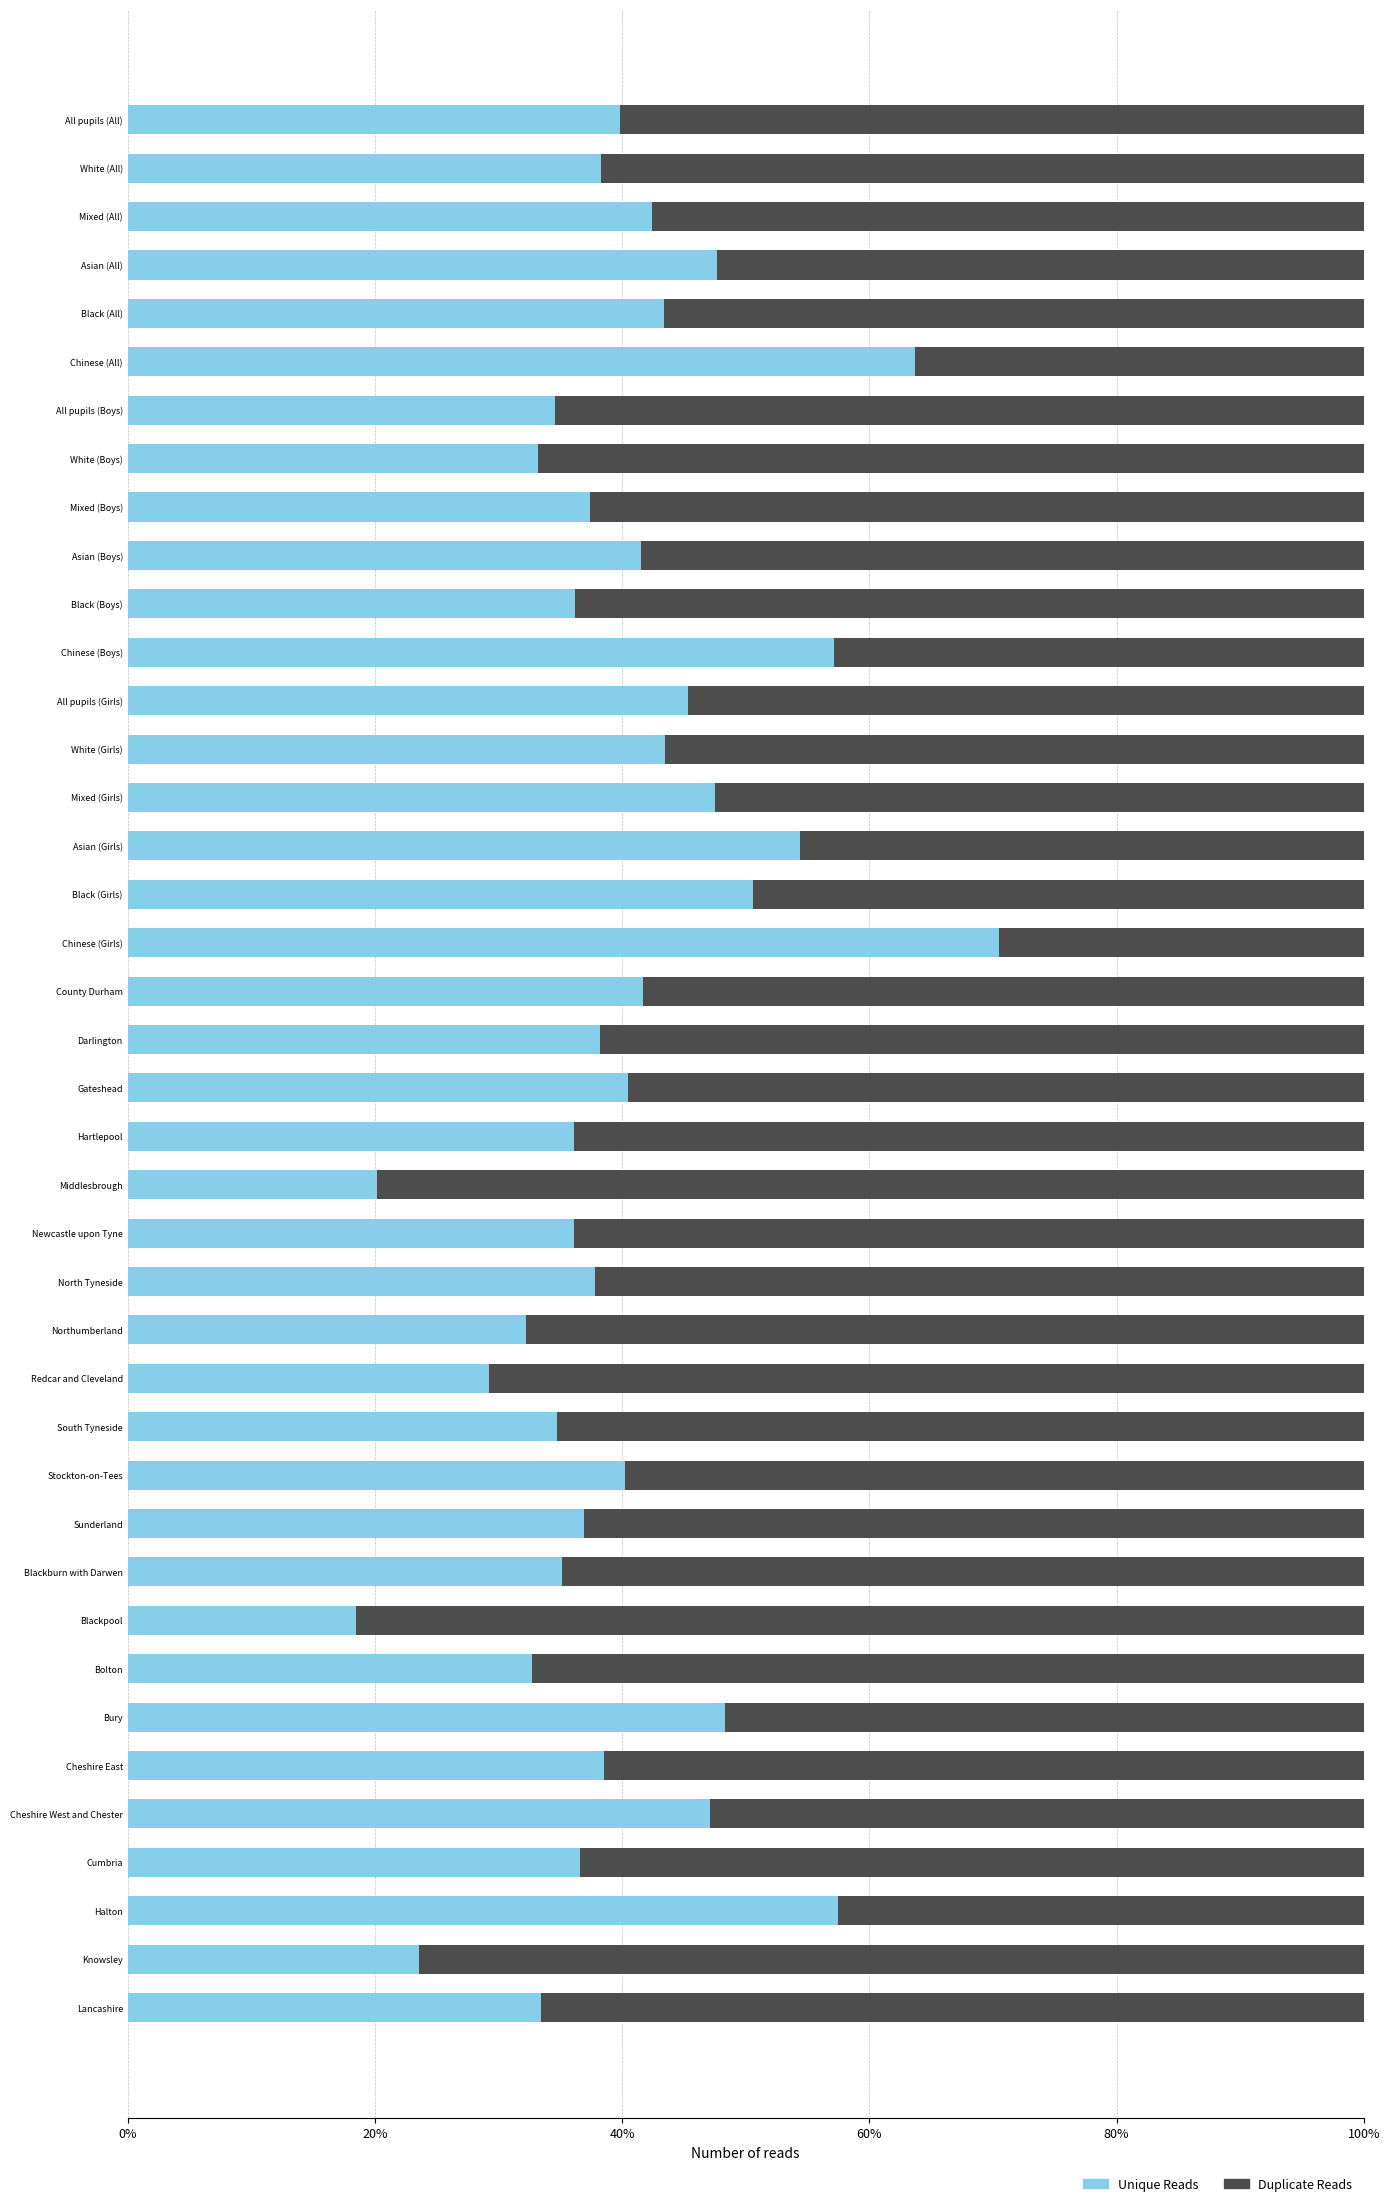

What is the total value across all series at Asian (Boys)?

100.0